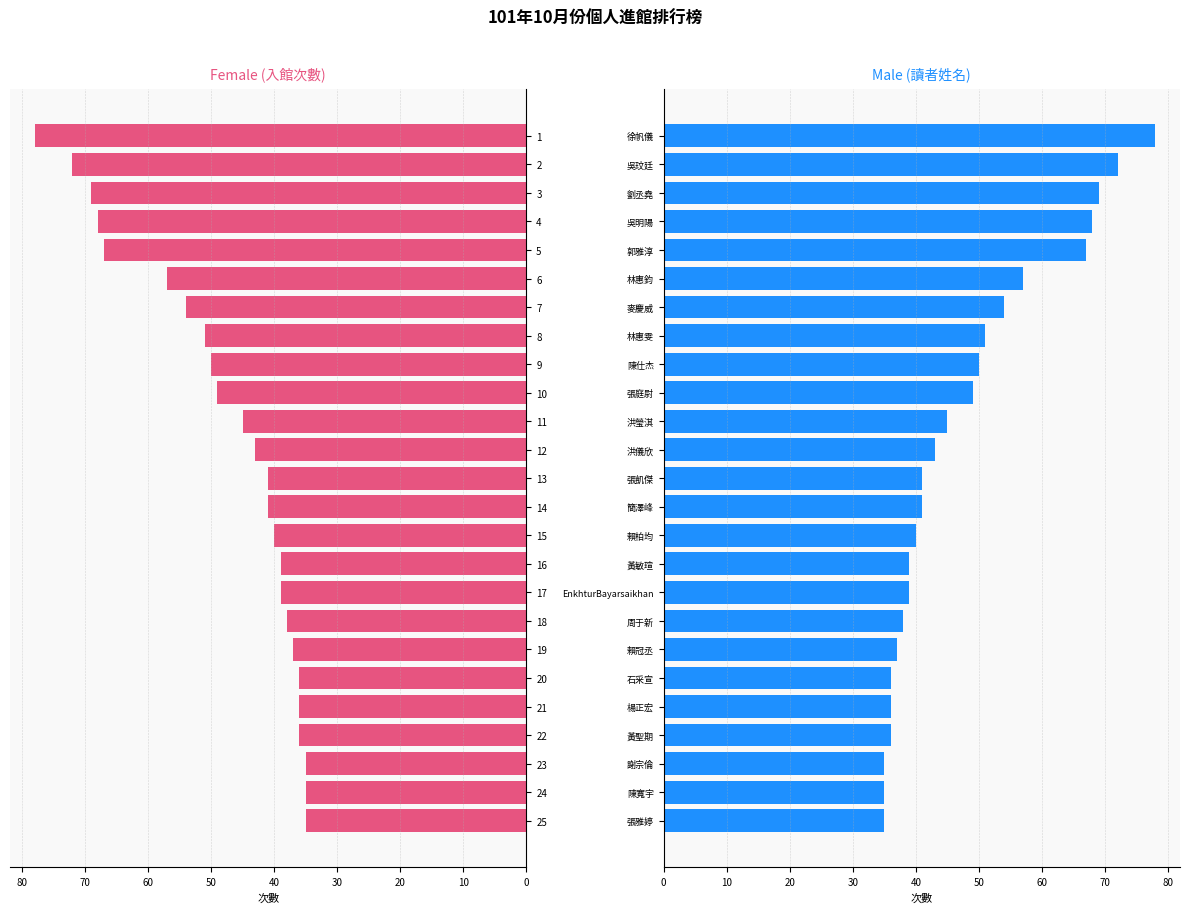

At 24, list the series in order from largest to smallest.

次數(左), 次數(右)